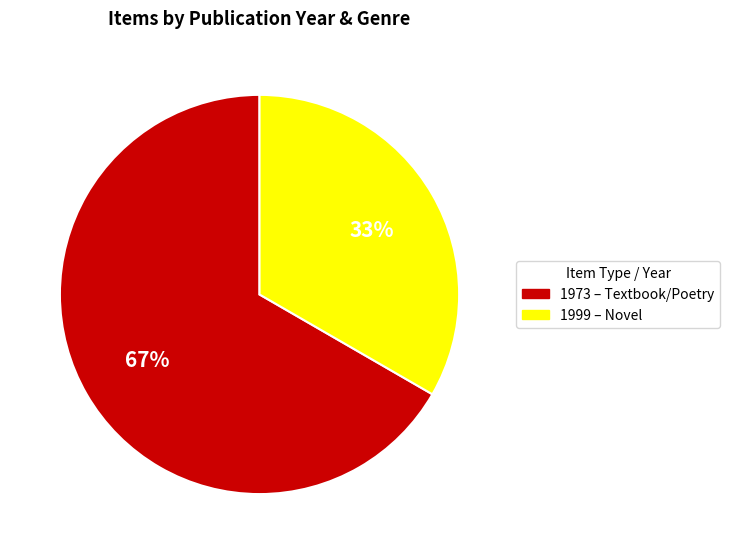

To the nearest percent, what is the combined percentage of 1973 – Textbook/Poetry and 1999 – Novel?

100%